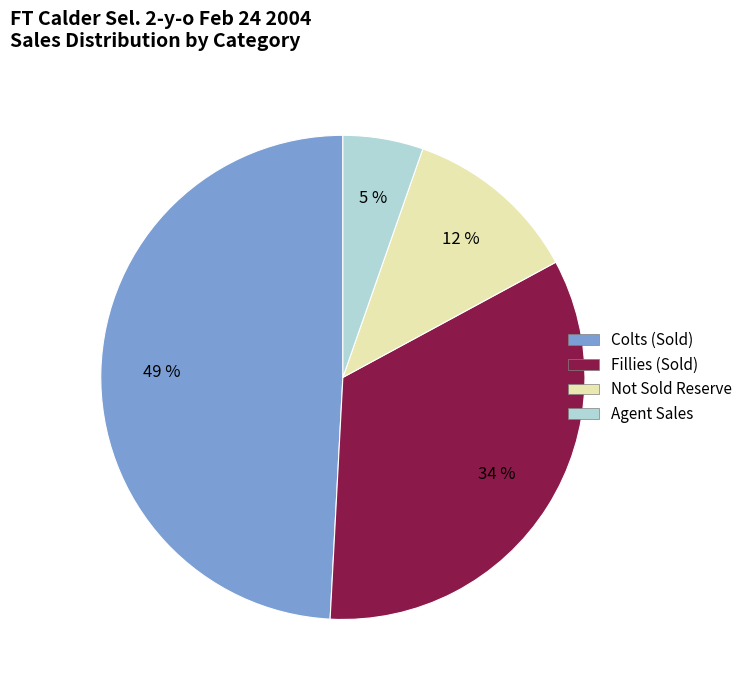

Is the sum of Not Sold Reserve and Colts (Sold) greater than half?

Yes